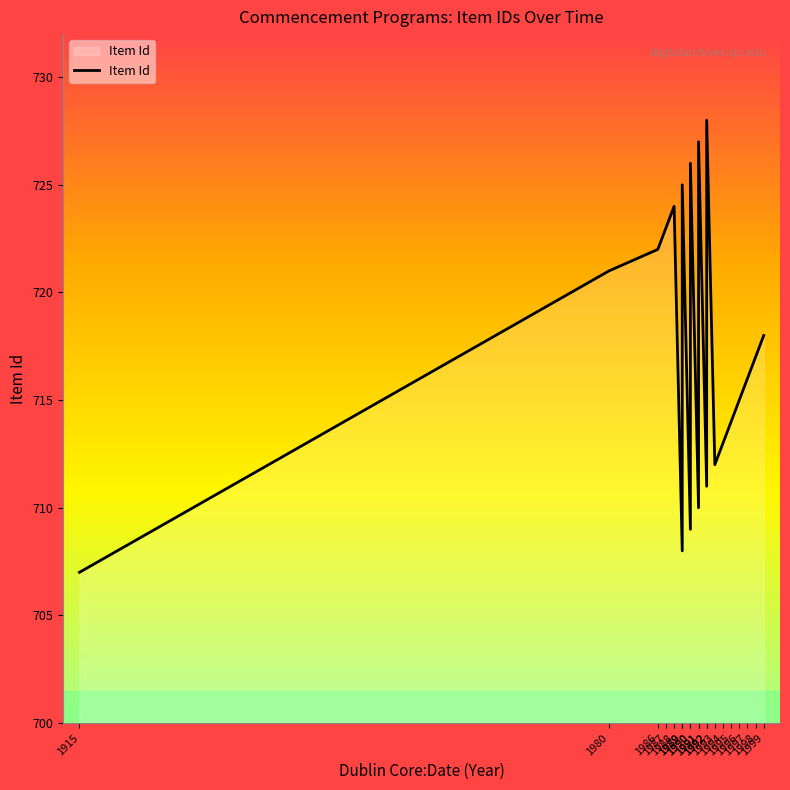

Reading right to left, what are all the values shown in this chart?

718	717	716	715	714	713	712	728	711	727	710	726	709	725	708	724	723	722	721	707